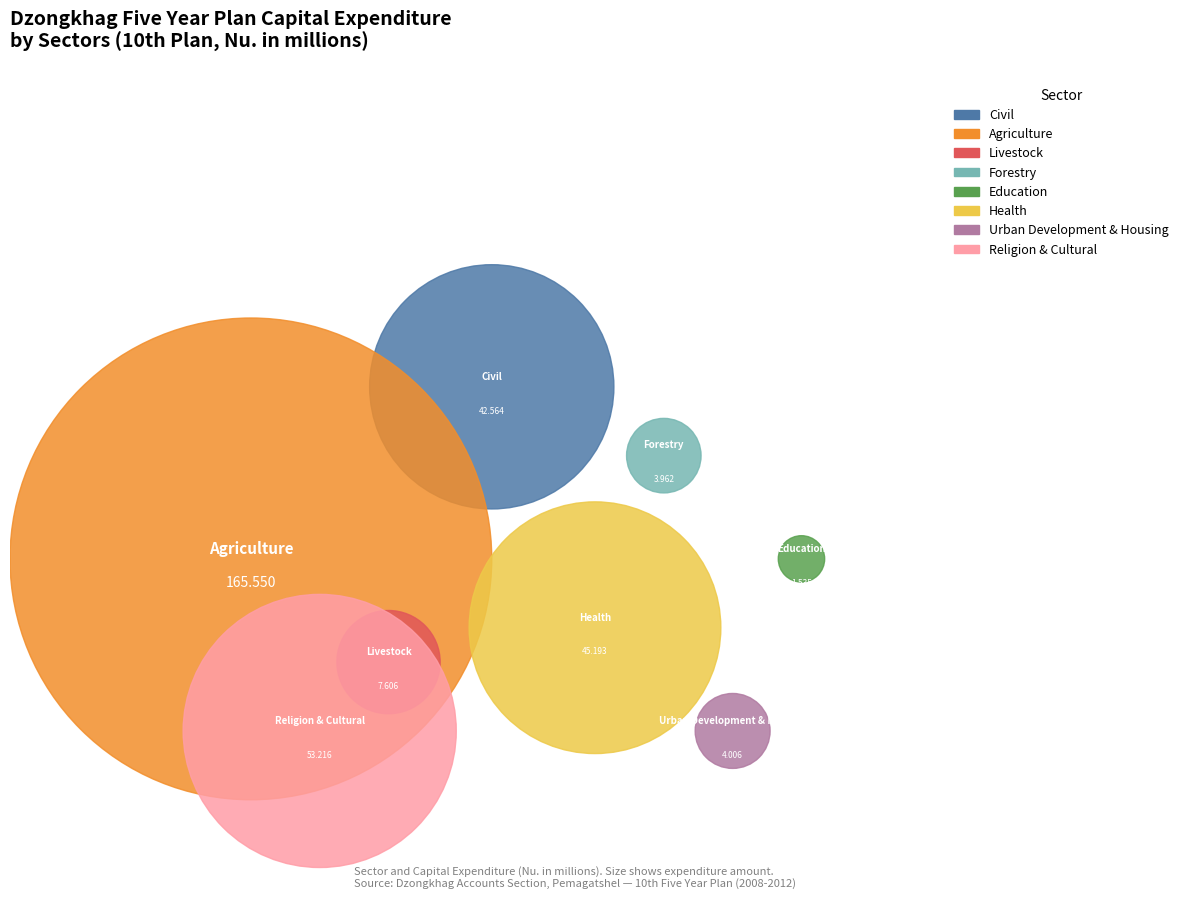

Rank the categories by value from highest to lowest.

Agriculture, Religion & Cultural, Health, Civil, Livestock, Urban Development & Housing, Forestry, Education